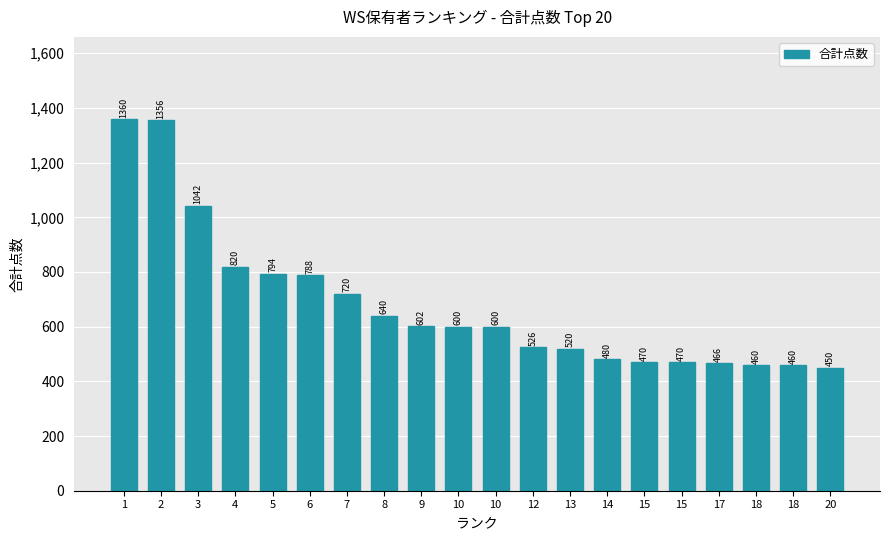

How many data points does each series have?

20